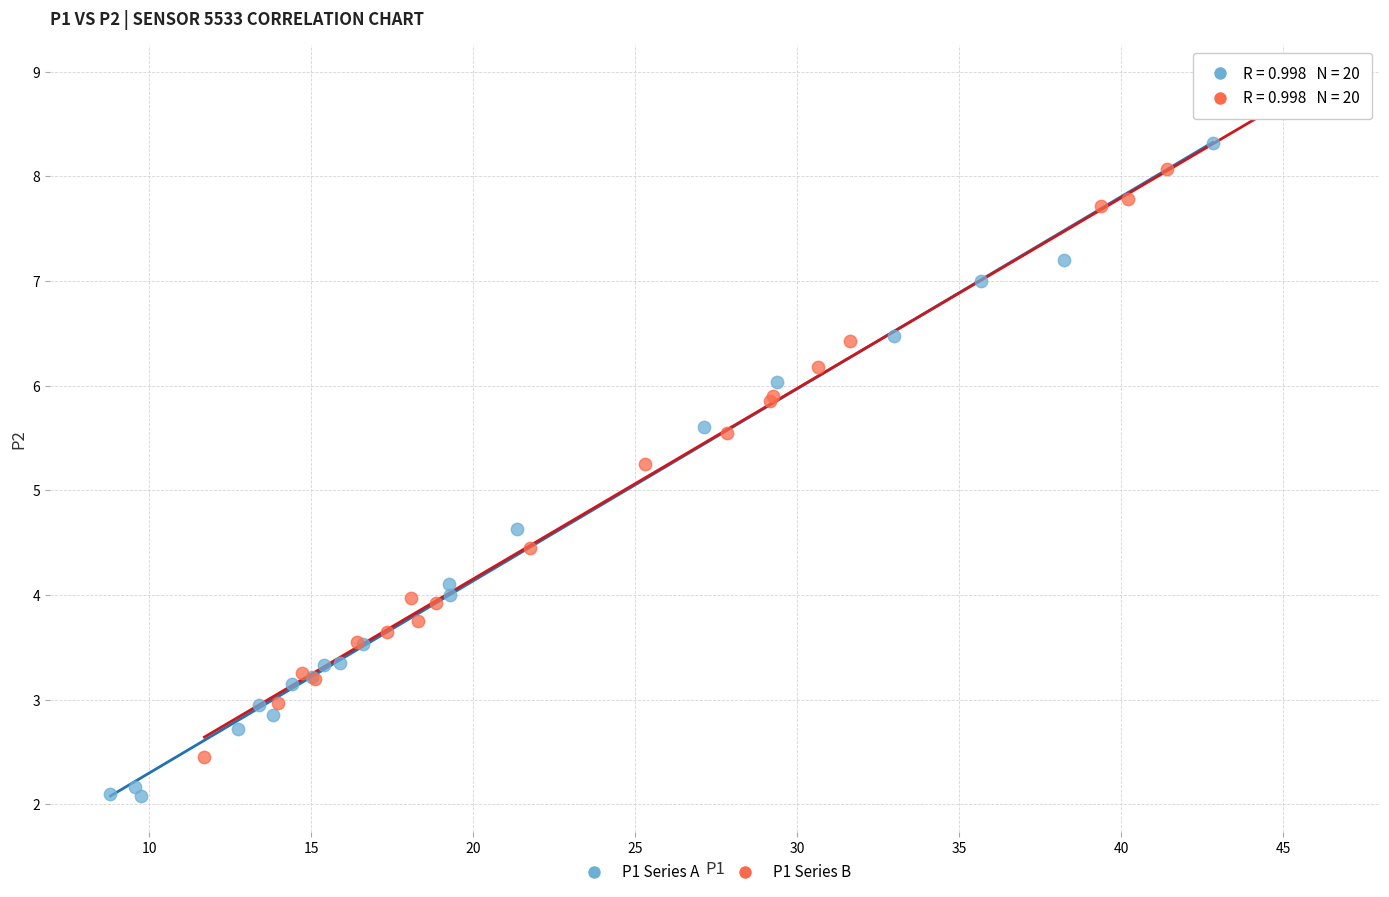

Which series contains the lowest Y value?

P1 Series A